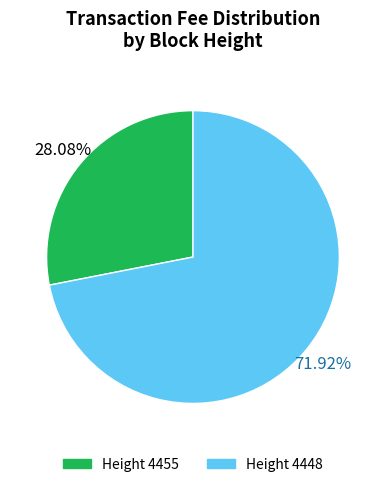

Is there a majority slice in this chart?

Yes